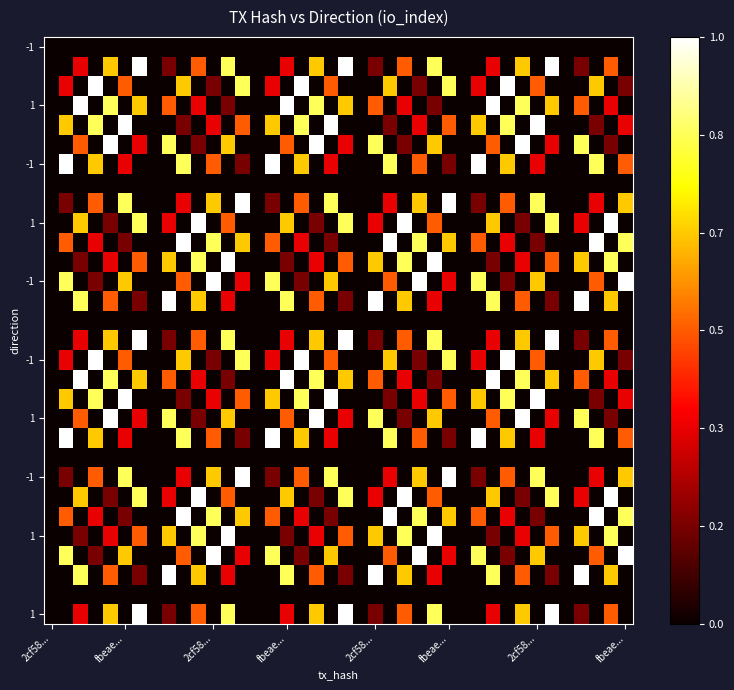

How many data points does each series have?

40